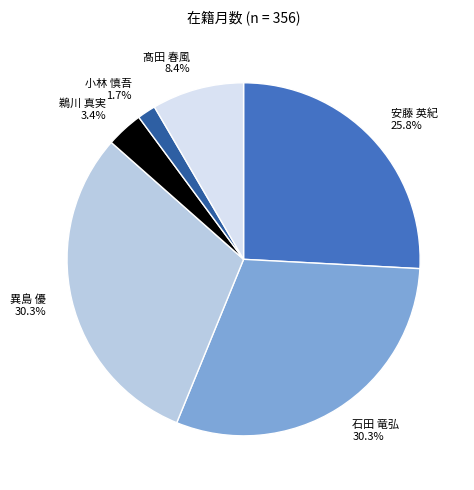

The 異島 優 slice represents 18% of the pie. True or false?

False